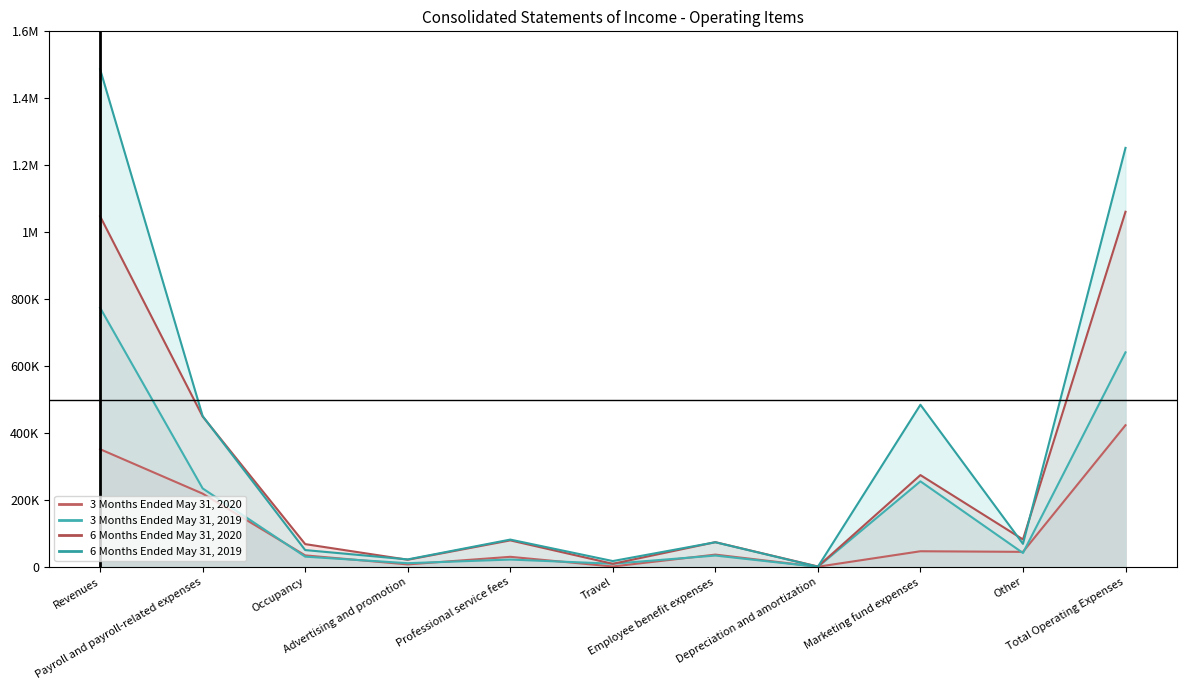

What is the difference between the maximum and minimum values in the 3 Months Ended May 31, 2019 series?

773813